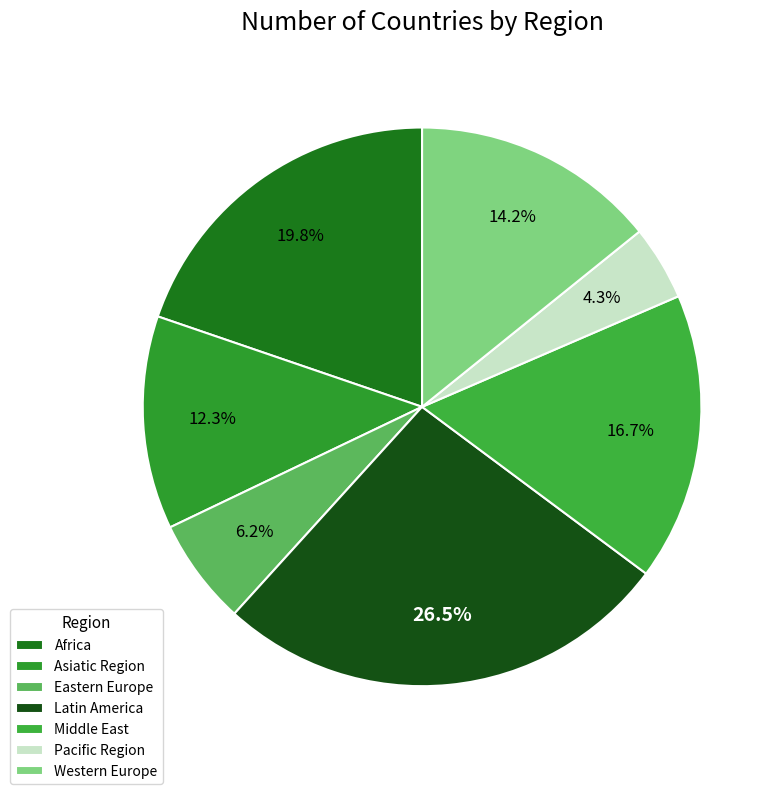

To the nearest percent, what portion does Africa represent?

20%